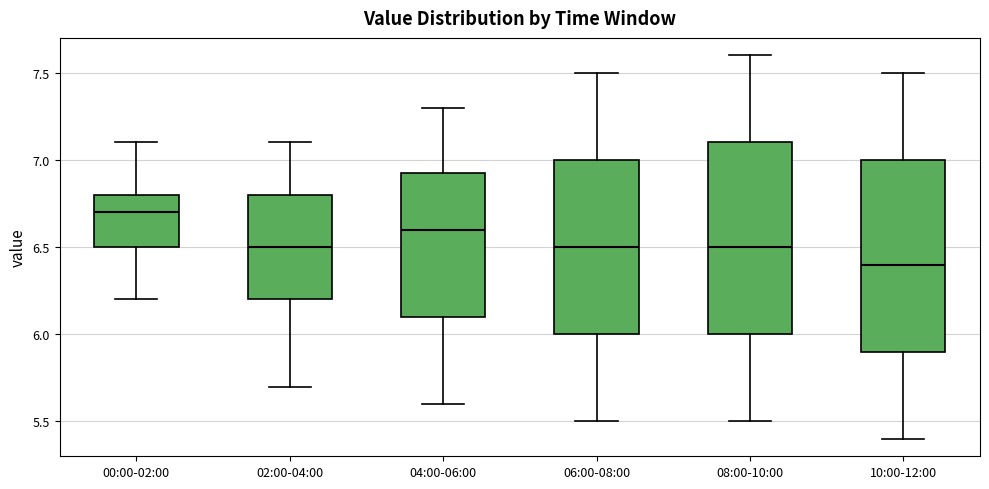

Which box's median line is the highest?

00:00-02:00